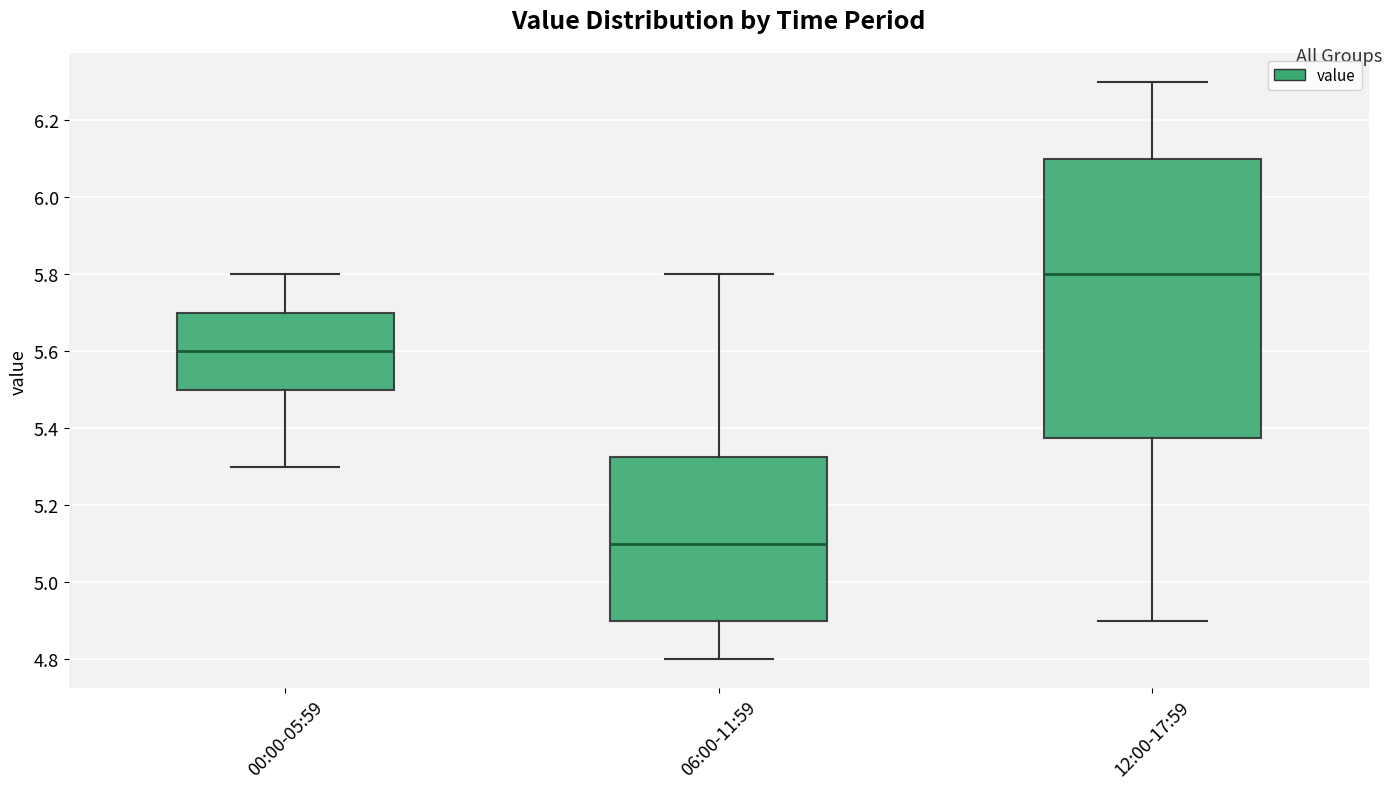

Comparing the boxes themselves (not the whiskers), which one is the tallest?

12:00-17:59